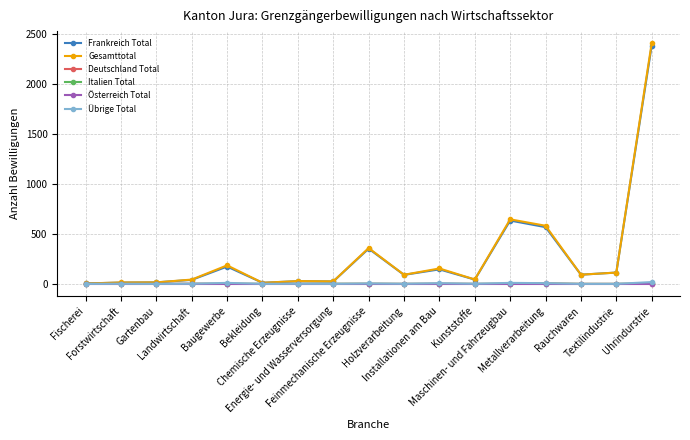

What is the sum of all Frankreich Total values?

4724